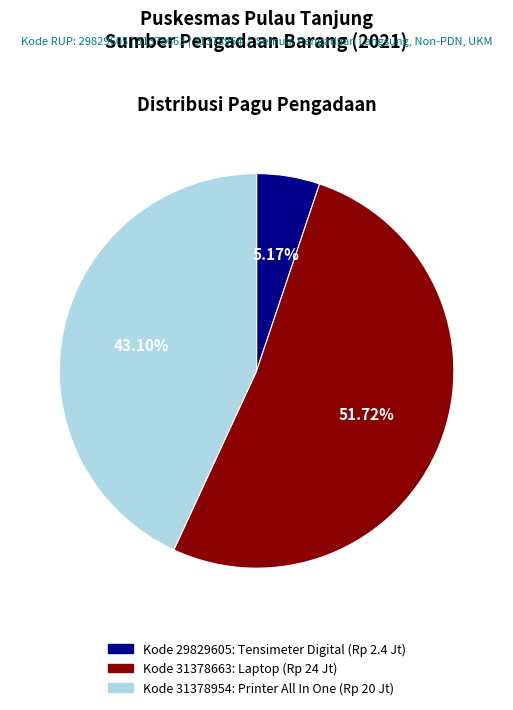

Does any single category account for the majority?

Yes